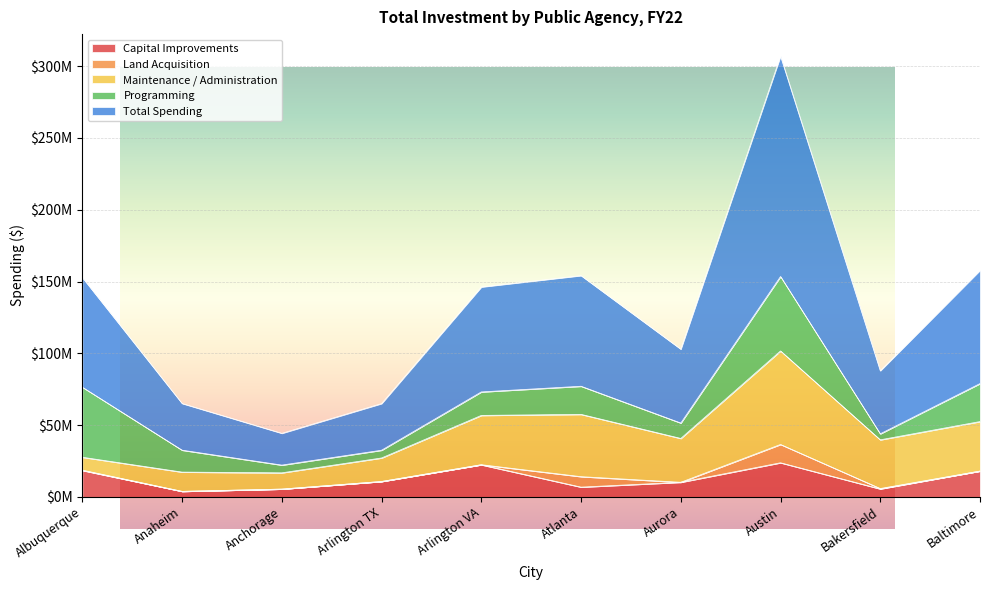

What is the difference between the second highest and second lowest values in the Capital Improvements series?

16913739